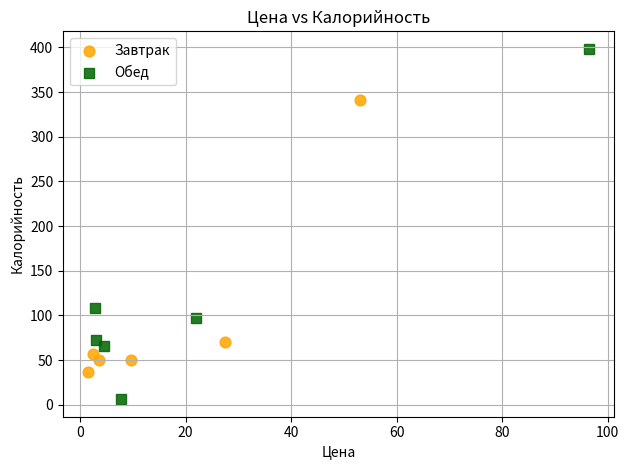

Which series has the largest Y range (max minus min)?

Обед